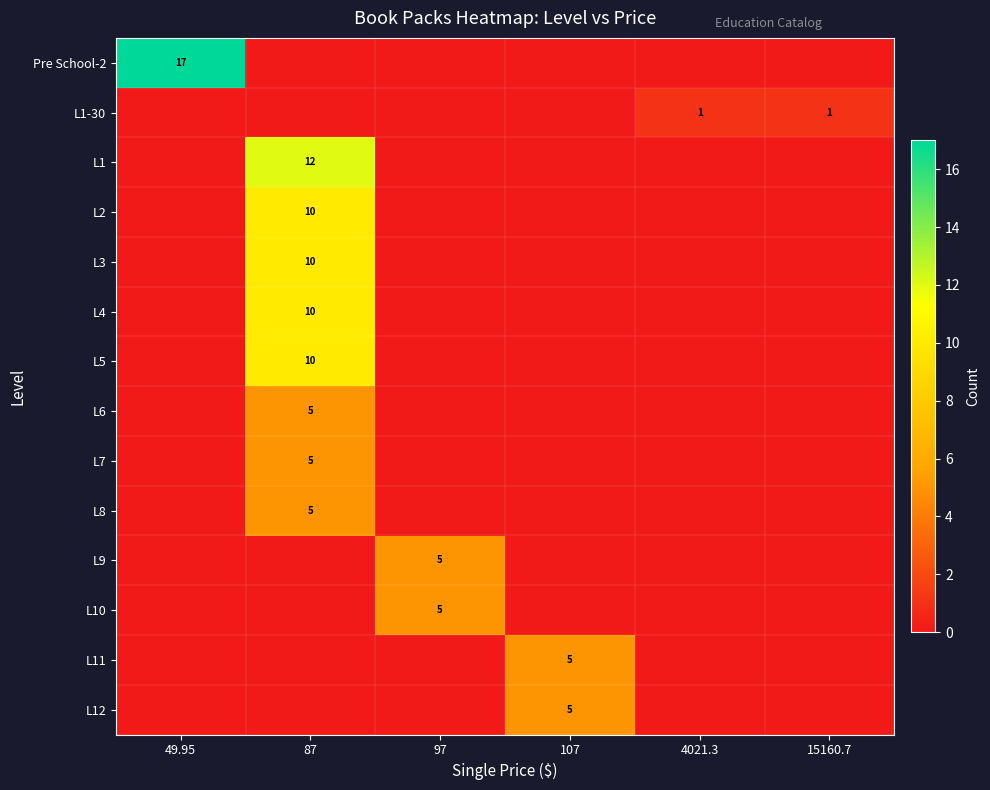

The value of L4 at 87 is 10. True or false?

True